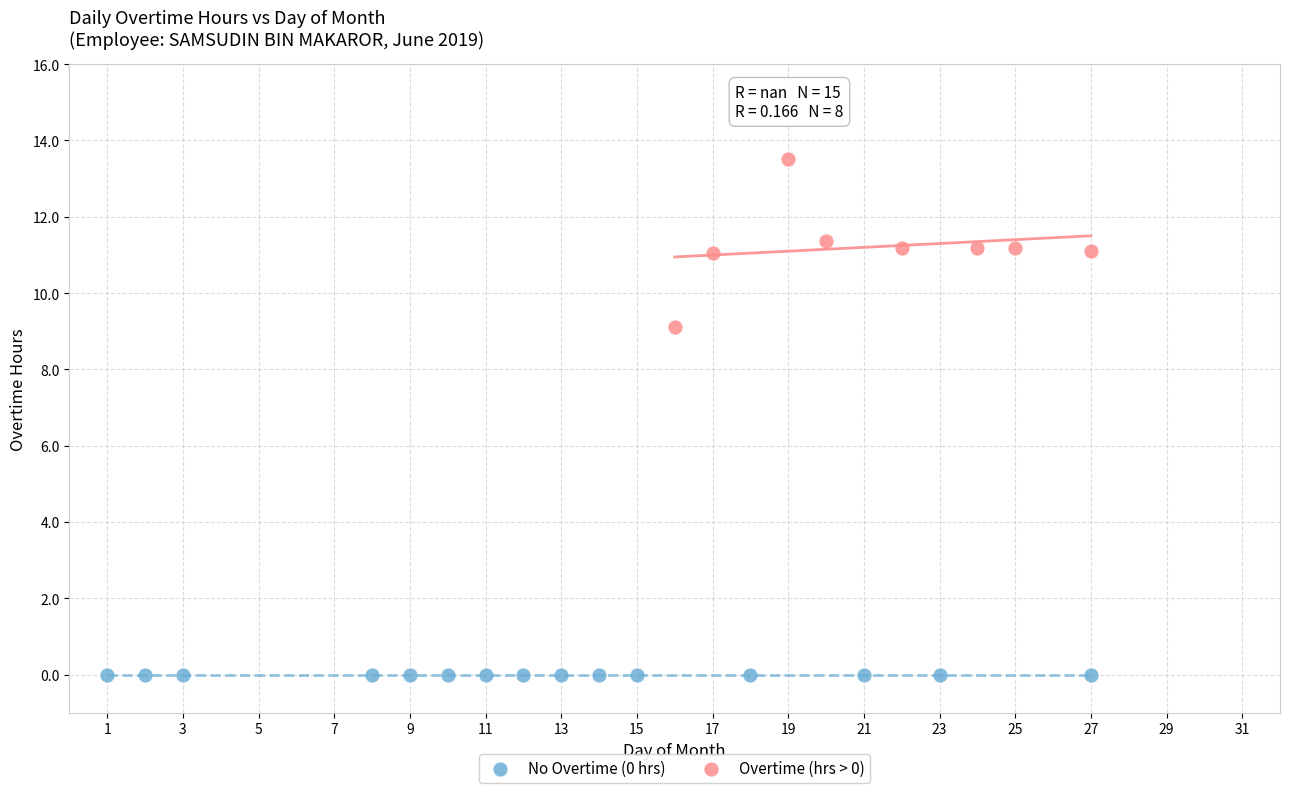

Which series reaches the minimum Y coordinate?

No Overtime (0 hrs)